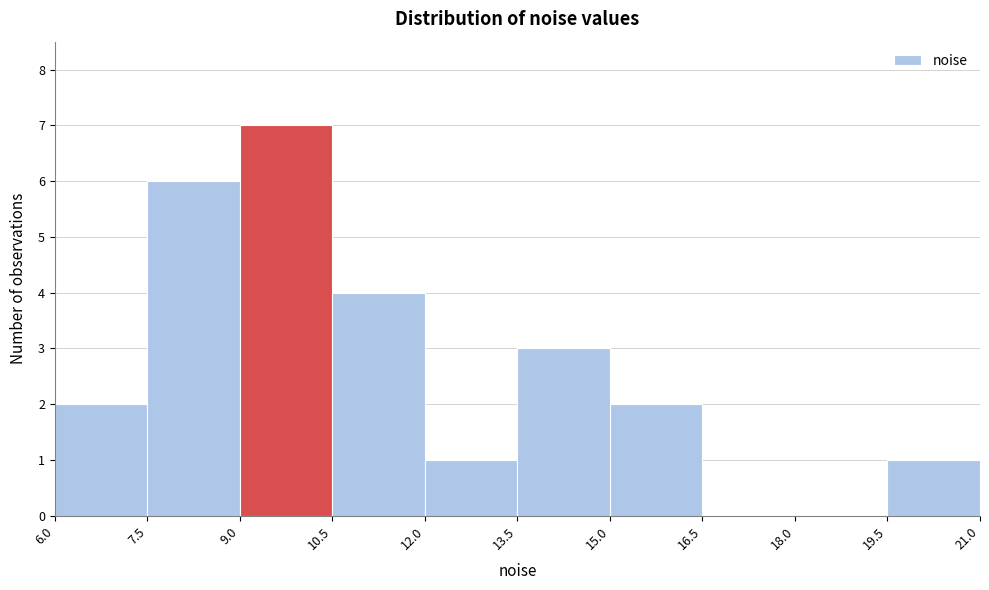

Reading left to right, transcribe this chart: for each bar, give the range it covers on the x-axis and its height. The values are not printed on the chart, so give them approximately, as read against the axis.

6.0 to 7.5: 2
7.5 to 9.0: 6
9.0 to 10.5: 7
10.5 to 12.0: 4
12.0 to 13.5: 1
13.5 to 15.0: 3
15.0 to 16.5: 2
16.5 to 18.0: 0
18.0 to 19.5: 0
19.5 to 21.0: 1